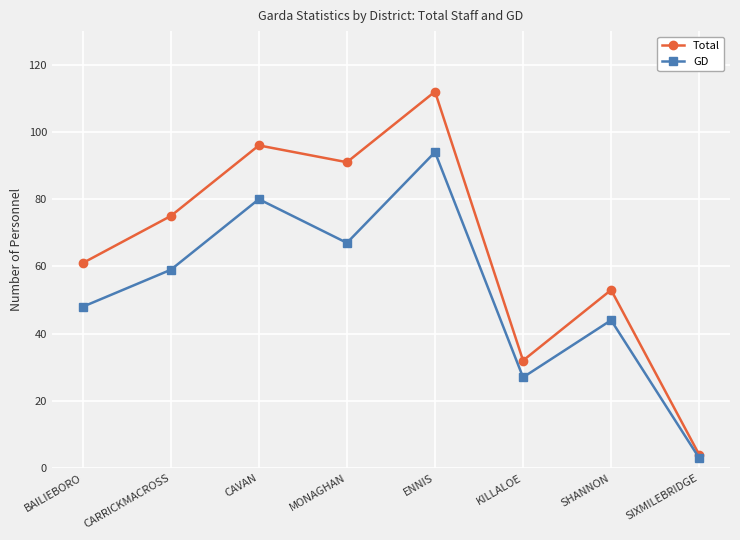

List the series in order of their peak value, lowest first.

GD, Total